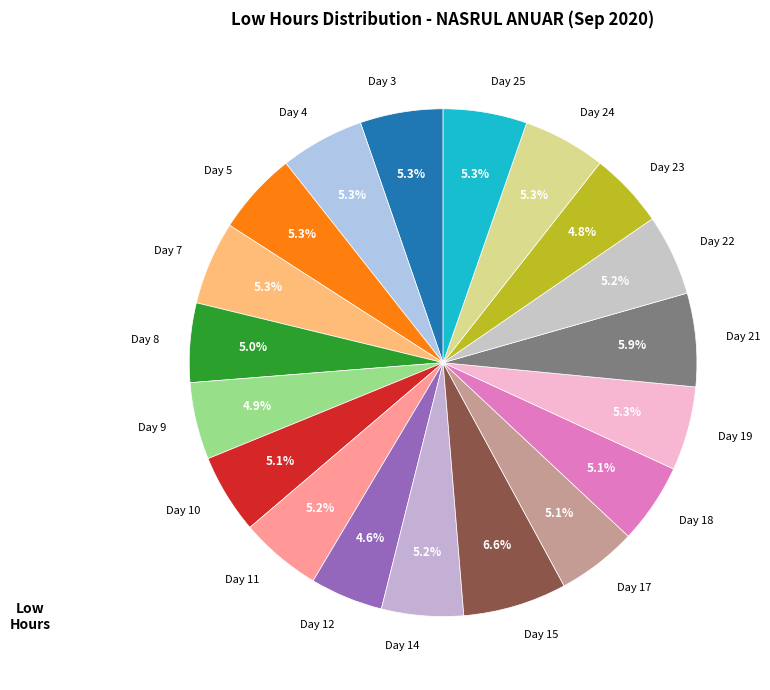

To the nearest percent, what percentage of the pie is Day 9?

5%